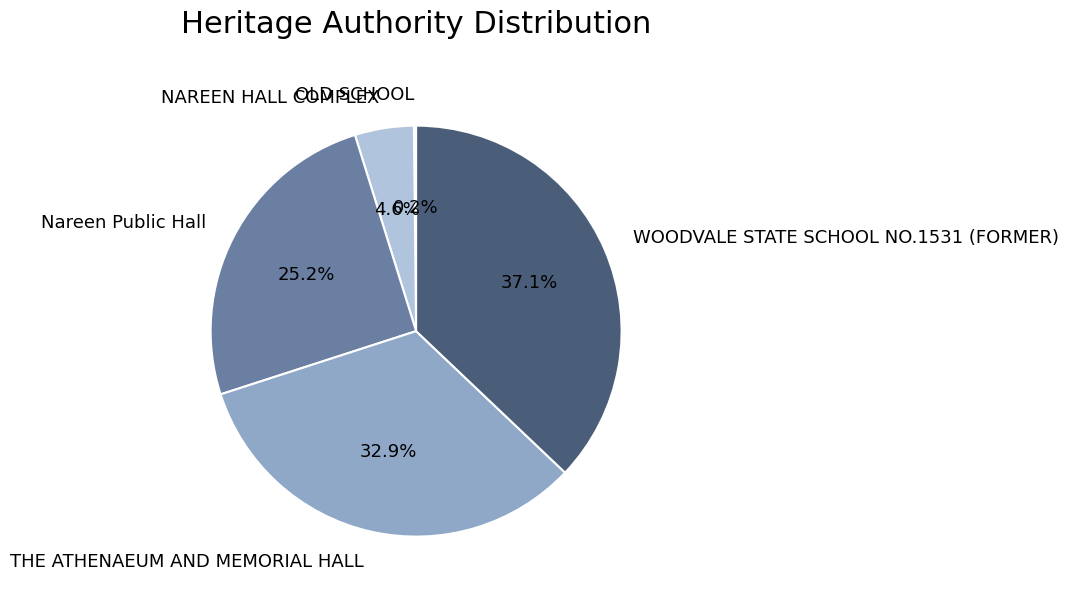

Is there a majority slice in this chart?

No